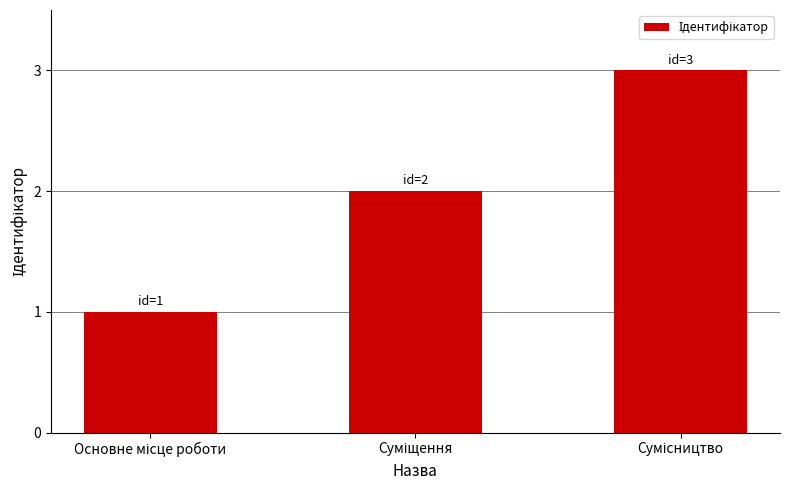

What is the sum of all values?

6